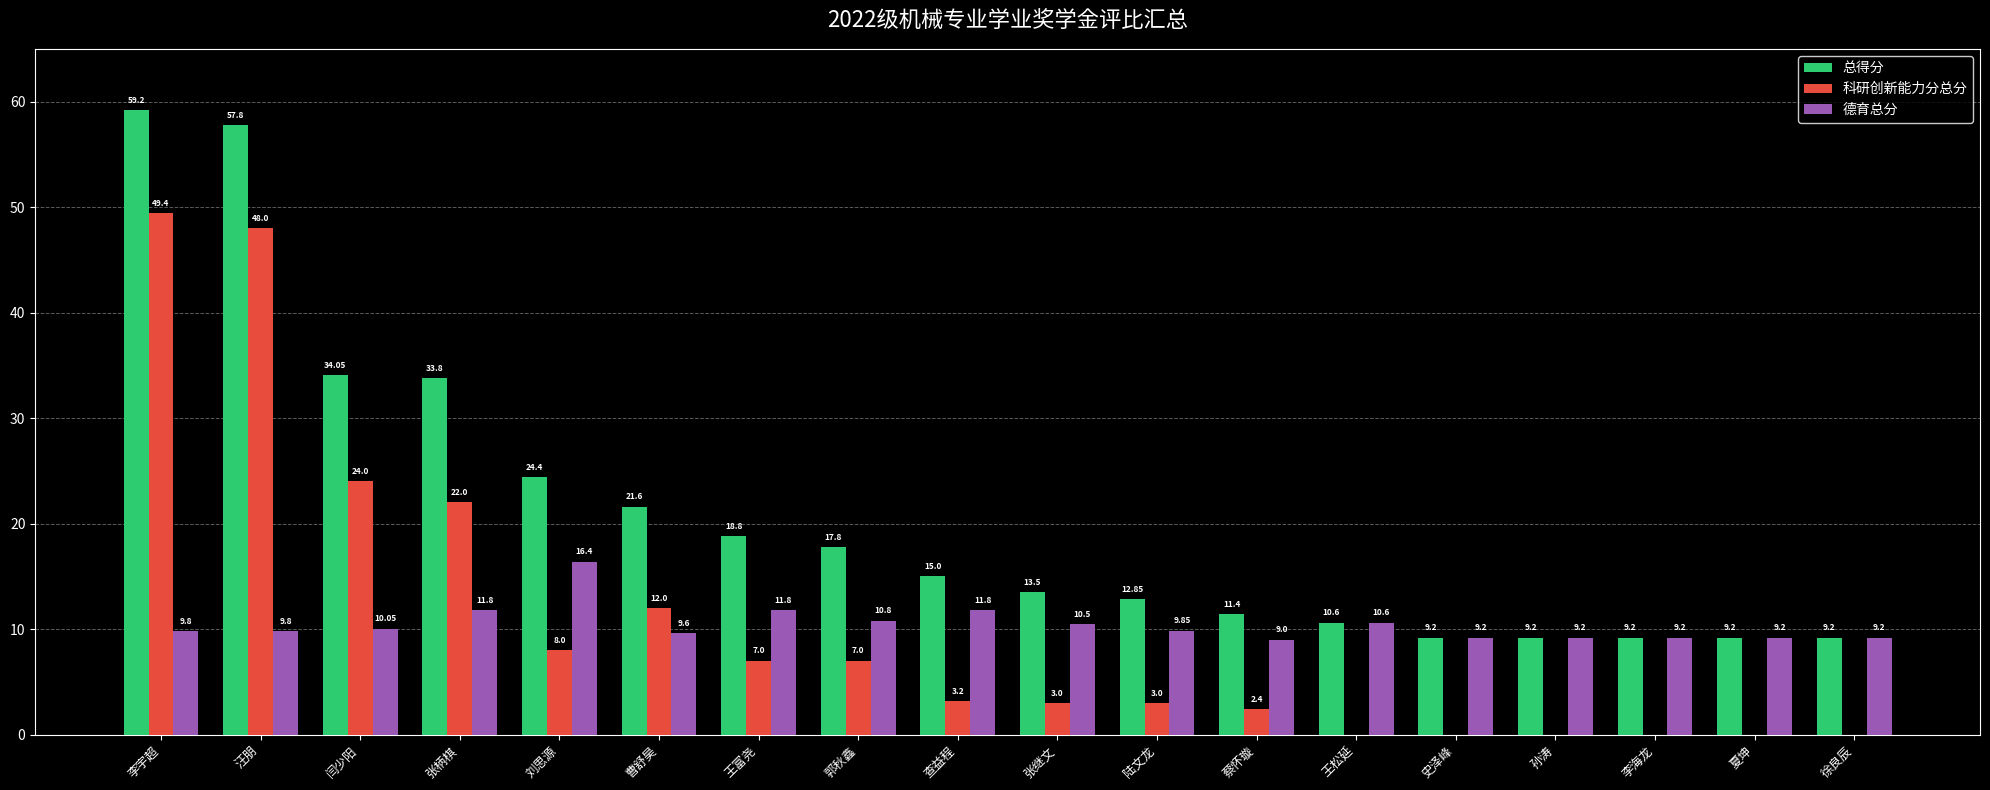

The 科研创新能力分总分 series shows 10.6 at 王富尧. True or false?

False